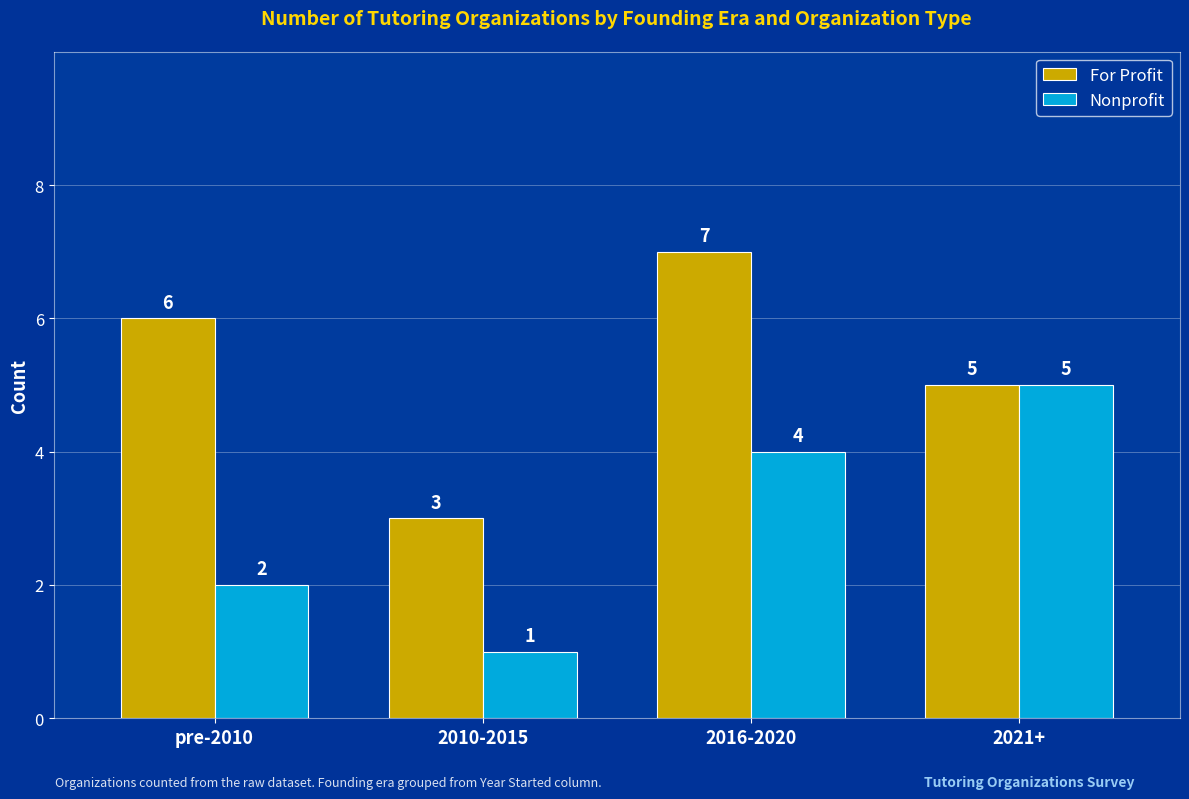

How many data points does each series have?

4